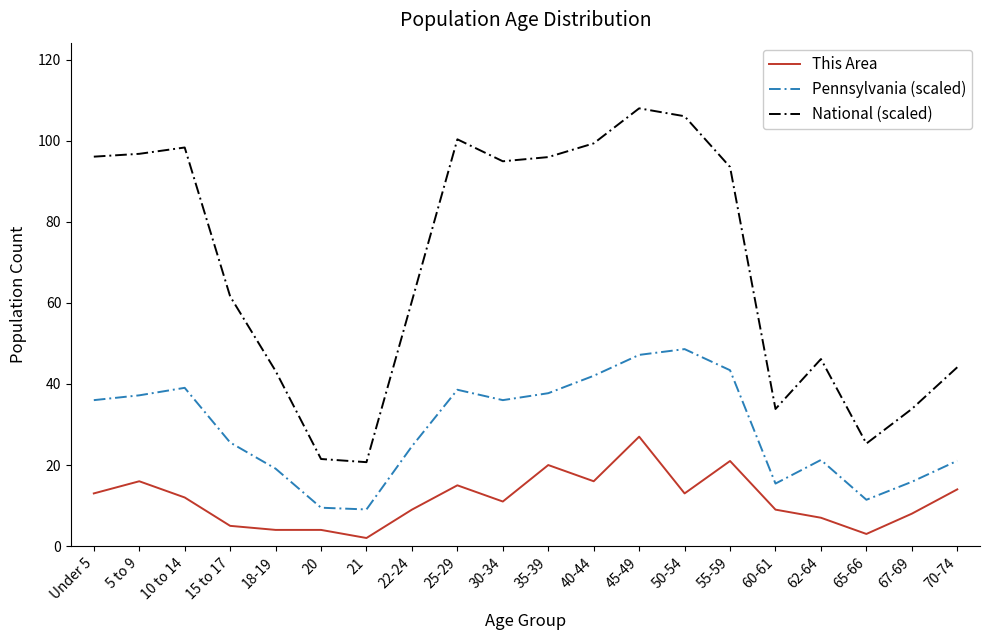

What is the sum of the Pennsylvania (scaled) values at 65-66 and 55-59?

54.8